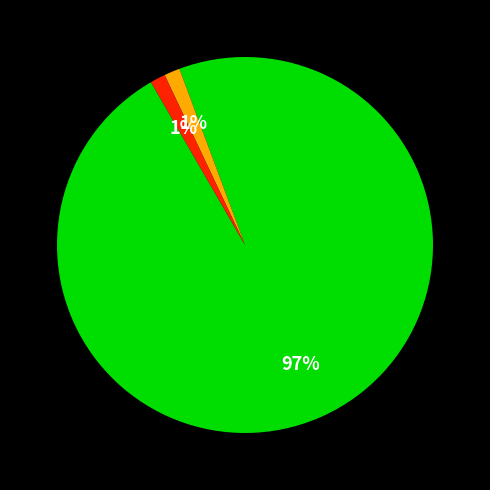

Does any single category account for the majority?

Yes